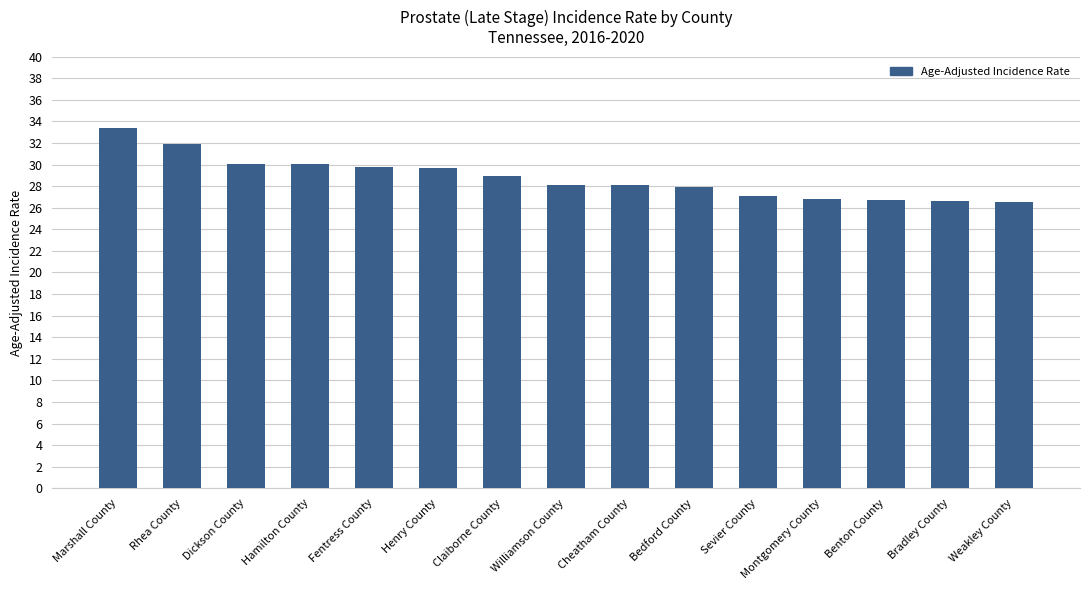

What is the minimum value shown in the chart?

26.5